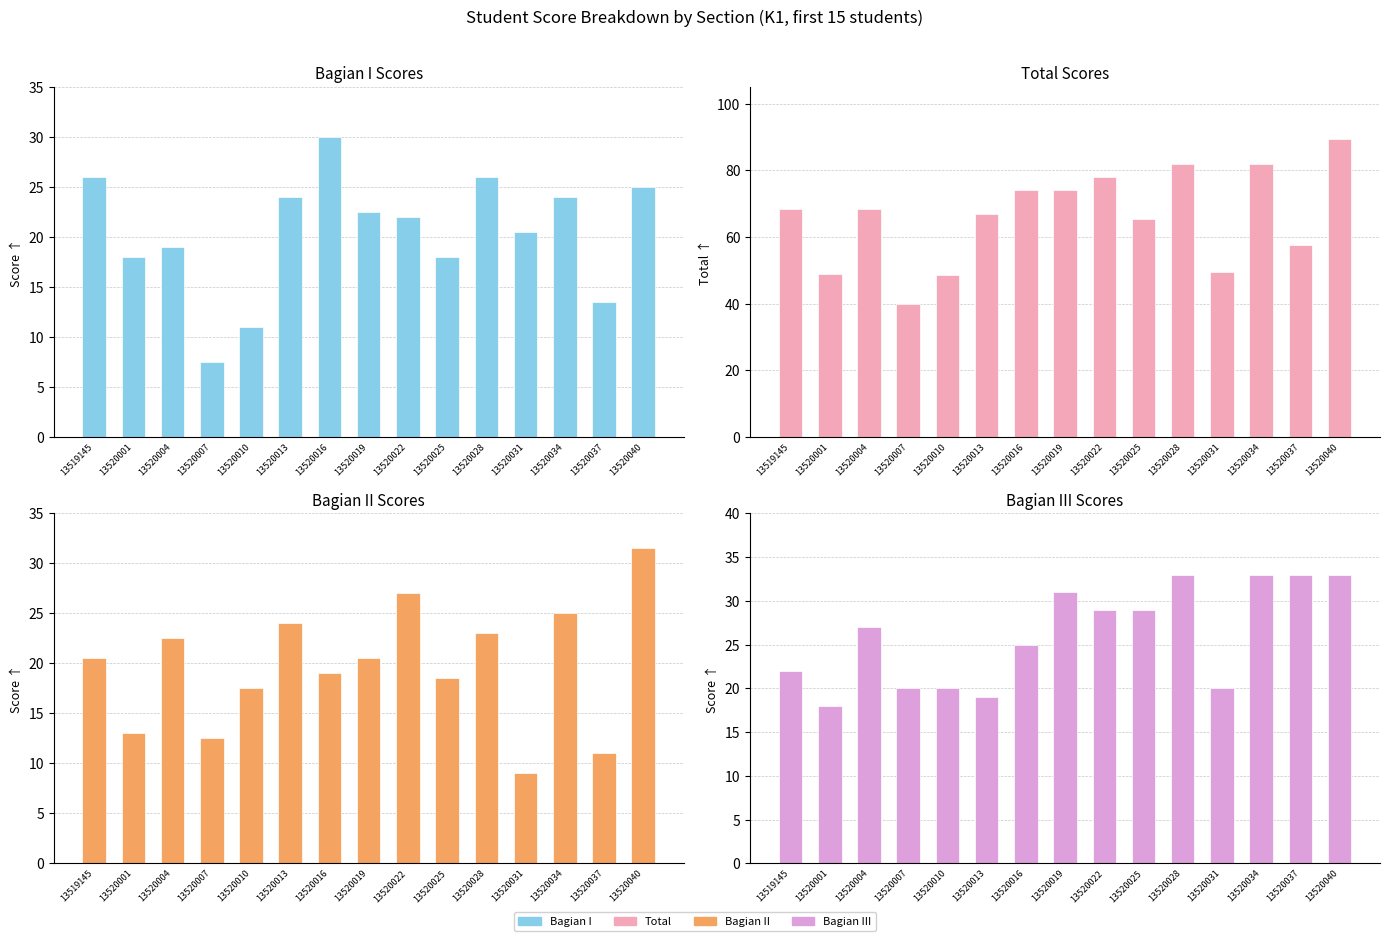

What is the total value across all series at 13520013?

134.0